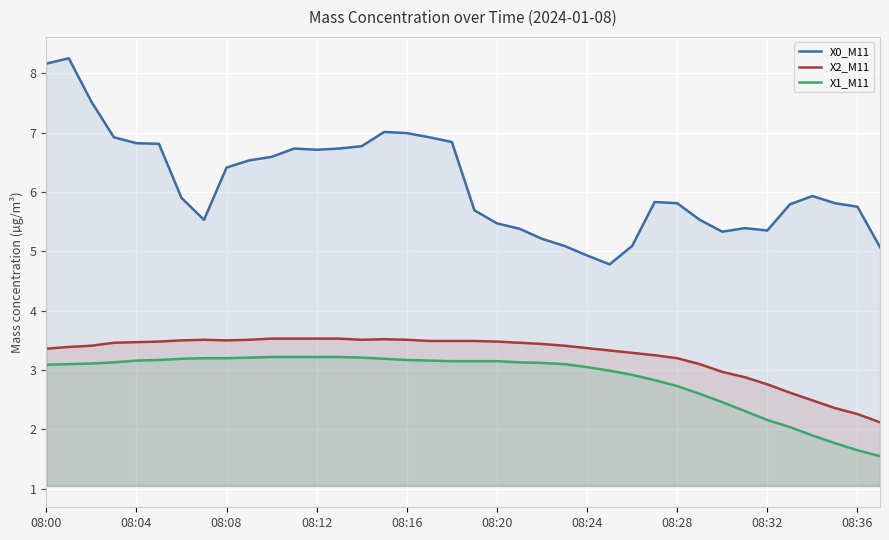

What are all the series names shown in the legend?

X0_M11, X2_M11, X1_M11